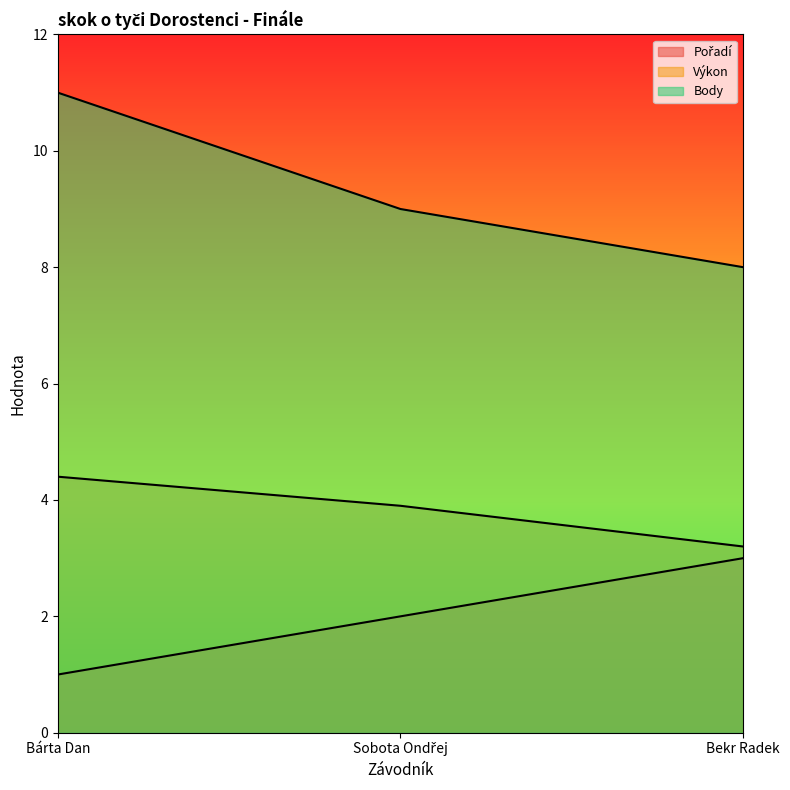

What is the spread (max minus min) of values at Bekr Radek?

5.0